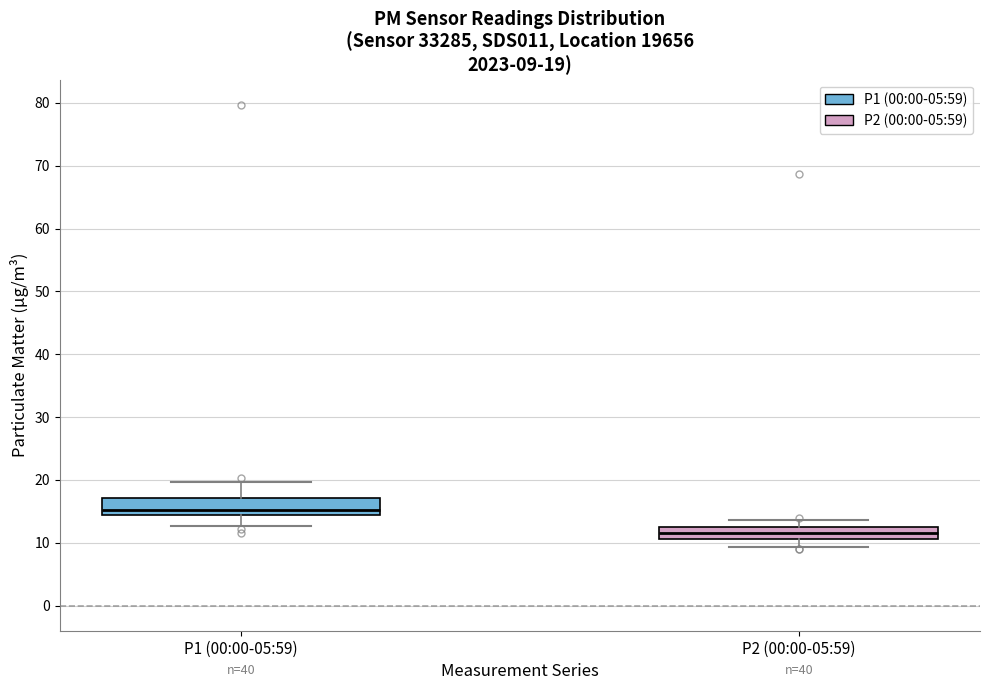

Which box has the highest median line?

P1 (00:00-05:59)